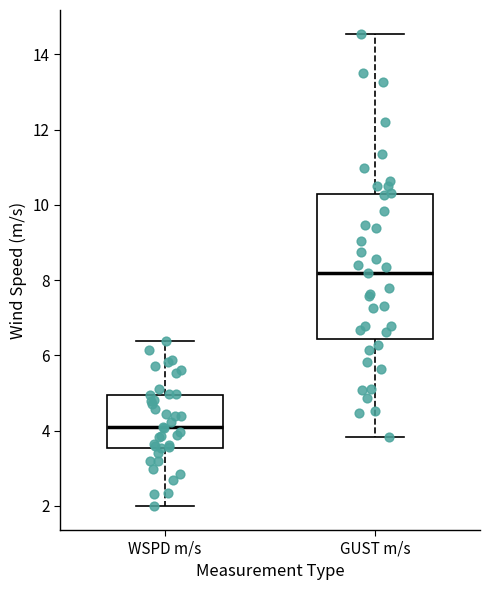

Reading left to right, read every box against the y-axis: the position of its median line, the range the box covers, and the ends of its whiskers. The values are not printed on the chart, so give them approximately, as read against the axis.

WSPD m/s: median 4.0, box 3.6 to 5.0, whiskers 2.0 to 6.4
GUST m/s: median 8.2, box 6.4 to 10.2, whiskers 3.8 to 14.6